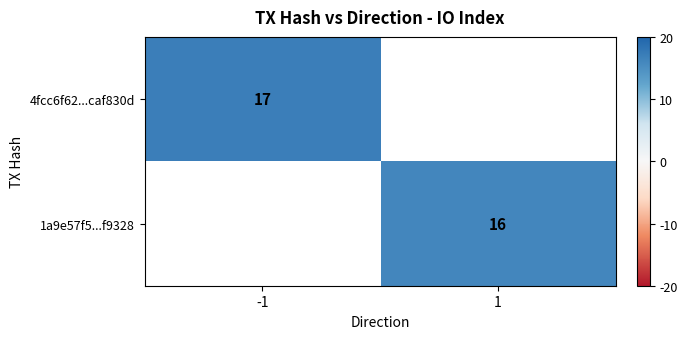

What is the highest value of the 4fcc6f62...caf830d series?

17.0